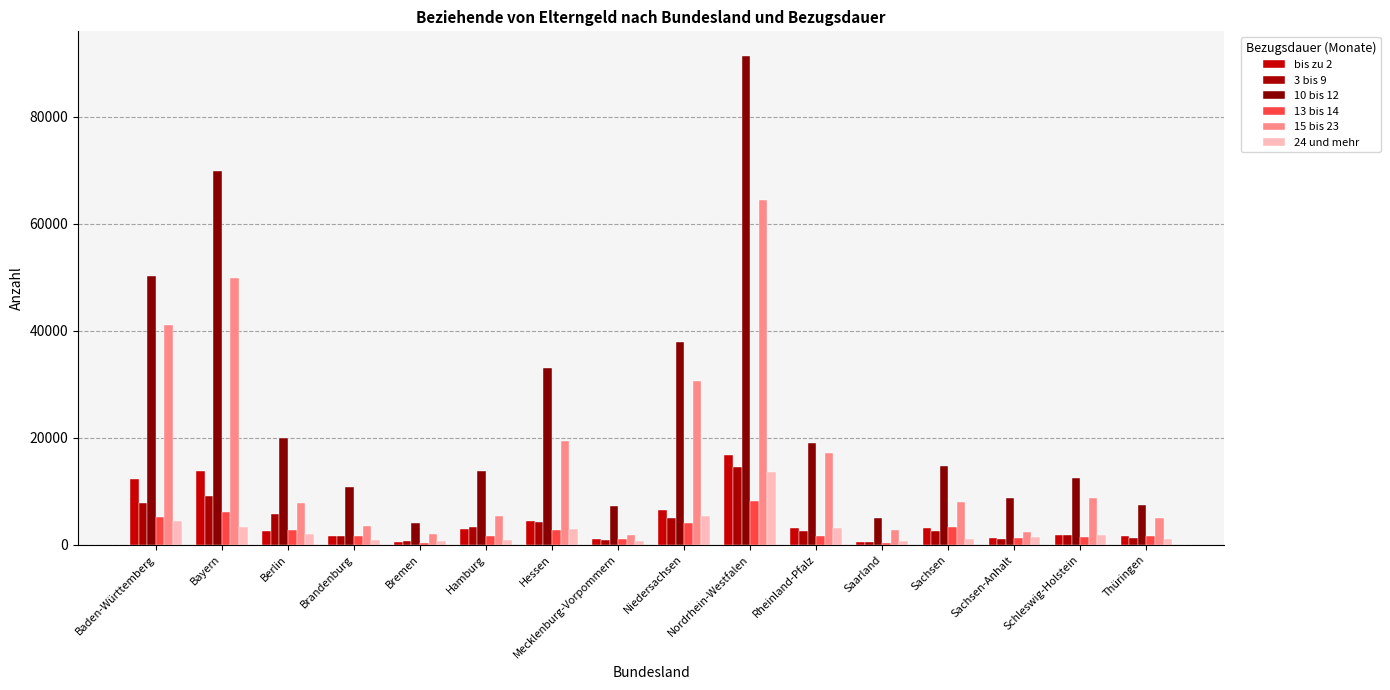

What is the difference between the 24 und mehr values at Berlin and Mecklenburg-Vorpommern?

1367